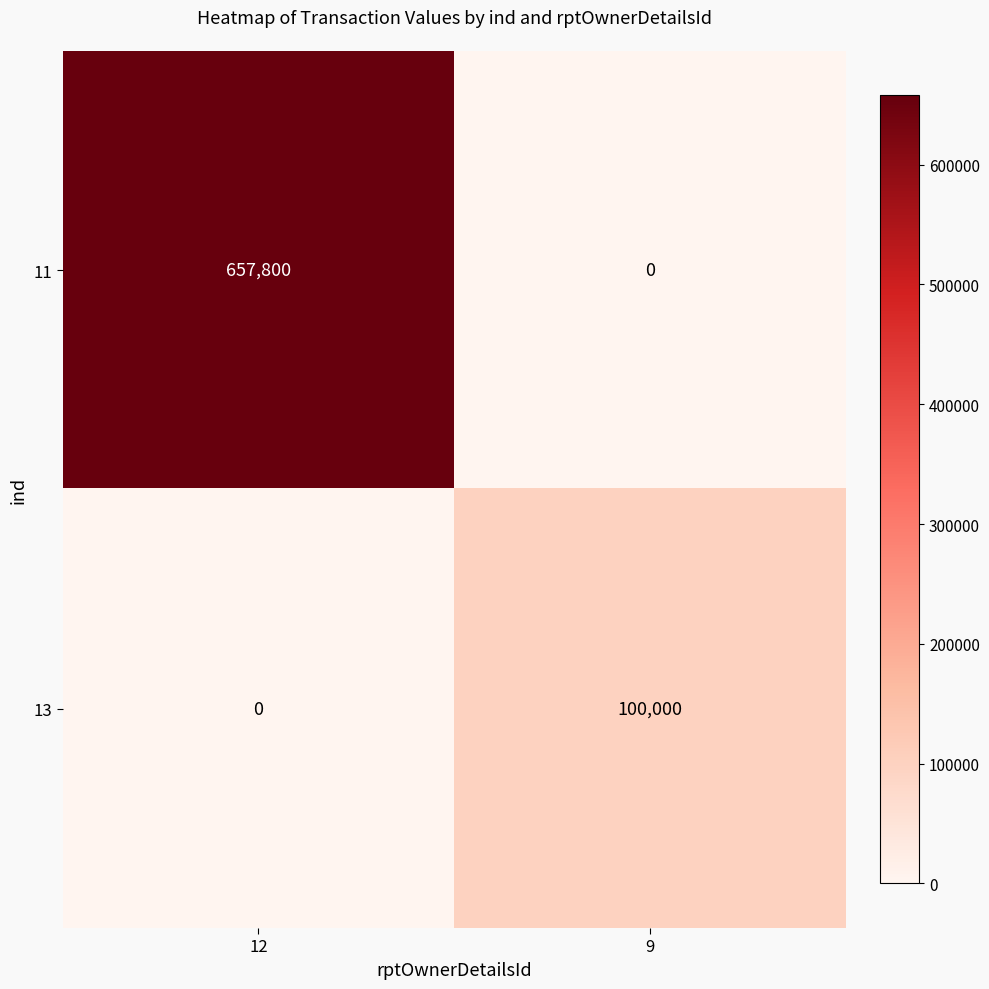

How many data points in 11 are less than 657800?

1